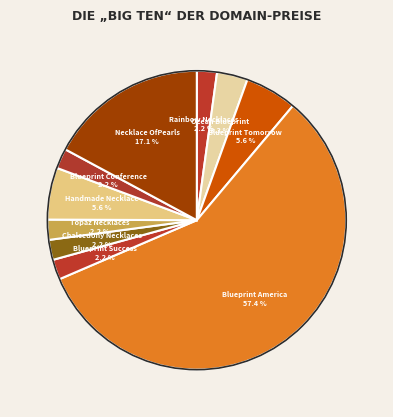

To the nearest percent, what is the average slice percentage?

10%